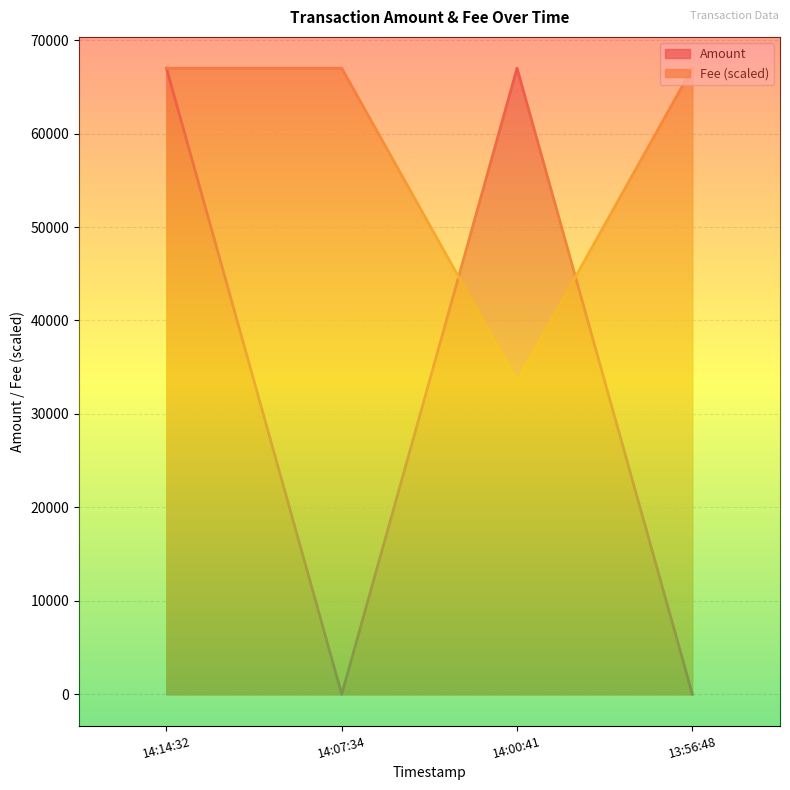

Which series changed the most between 14:14:32 and 14:07:34?

Amount